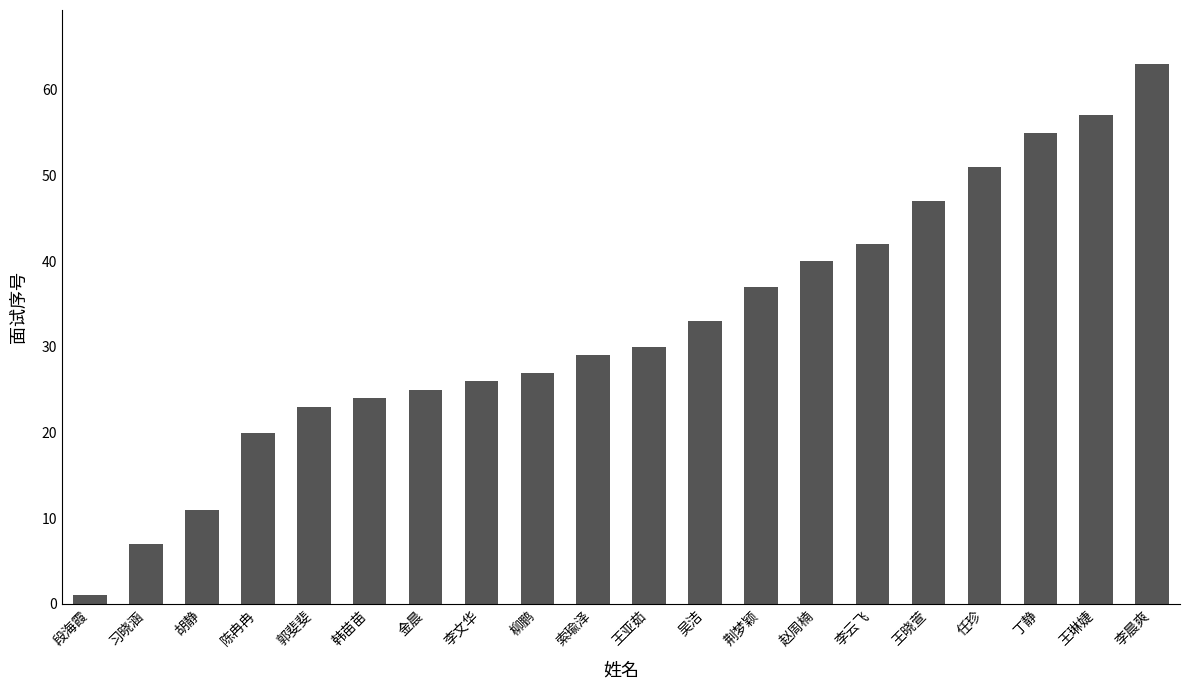

The value at 陈冉冉 is 9. True or false?

False